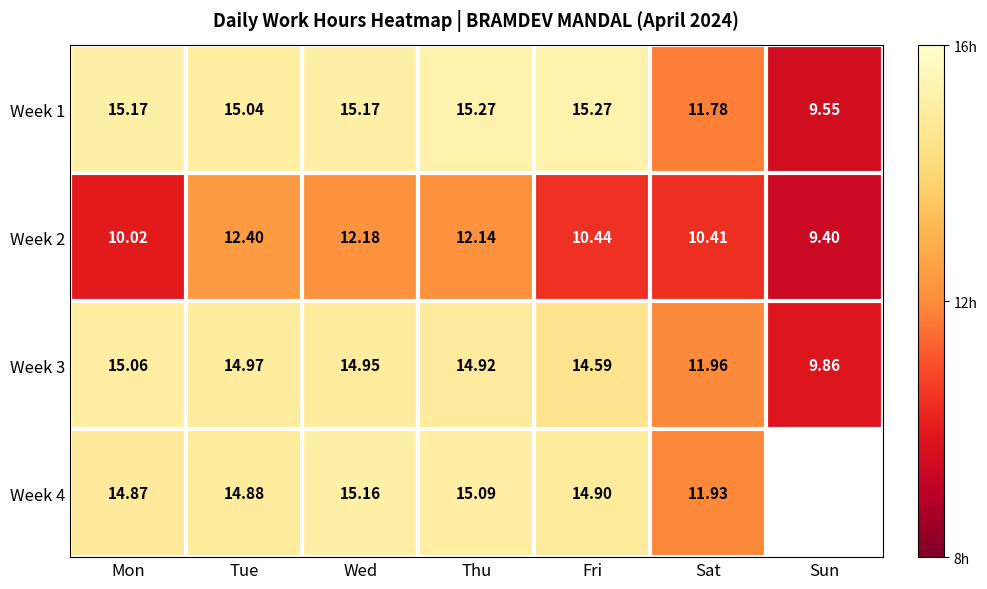

At which label is Week 1 closest to 12?

Sat